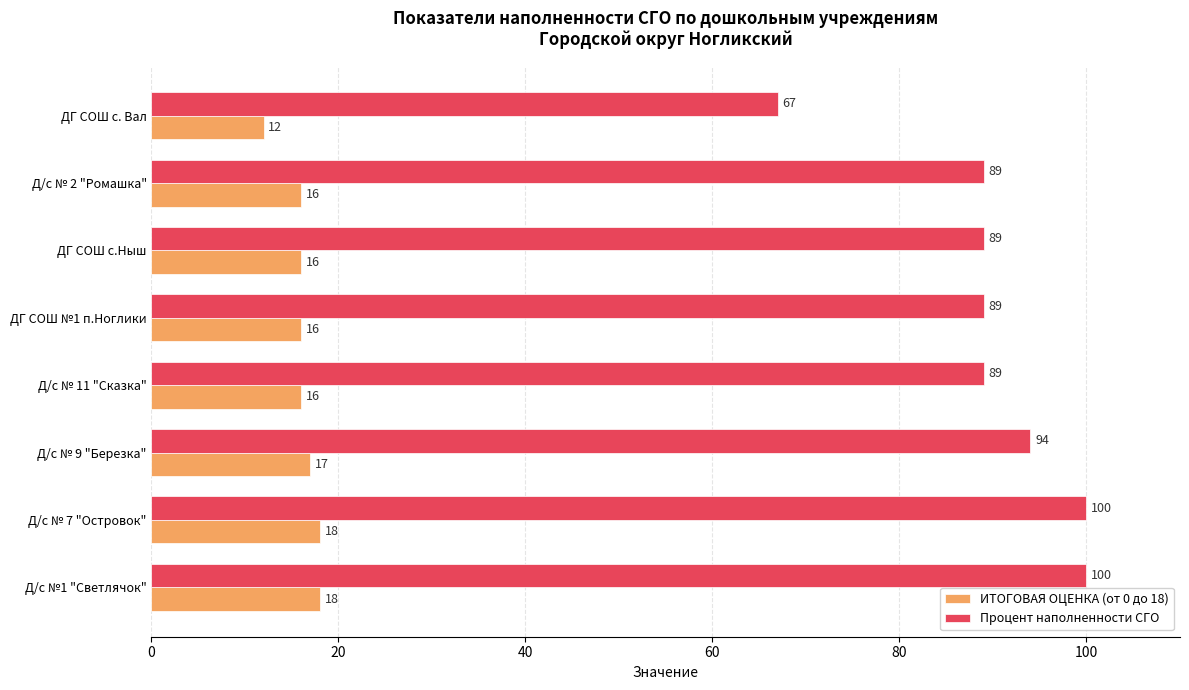

The ИТОГОВАЯ ОЦЕНКА (от 0 до 18) series shows 16 at Д/с № 11 "Сказка". True or false?

True